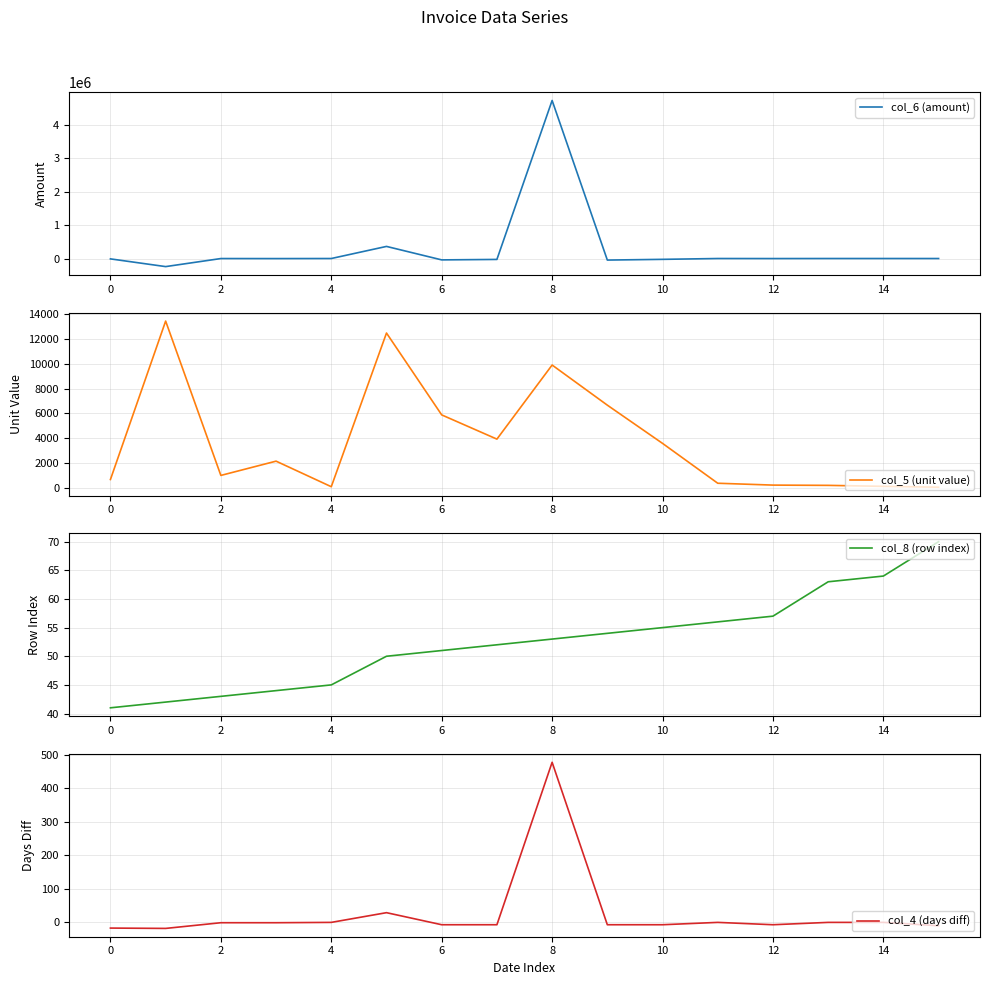

How many series are shown in this chart?

4